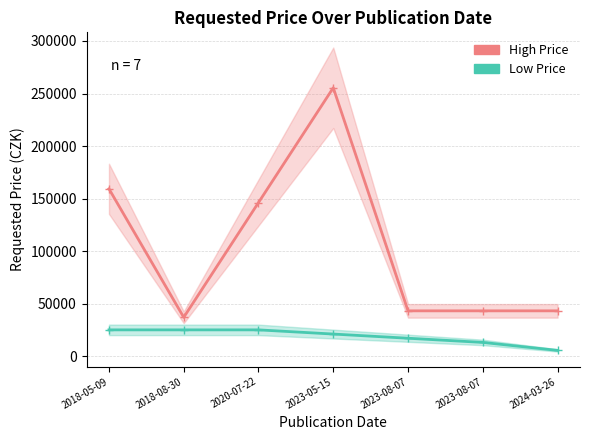

What is the minimum value shown in the chart?

5490.0